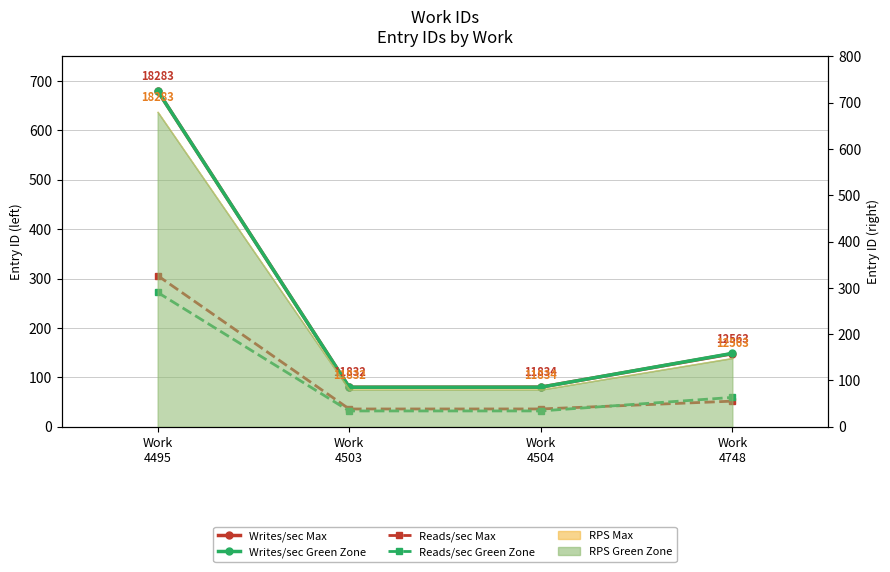

Between Work
4504 and Work
4503, which is larger?

Work
4504